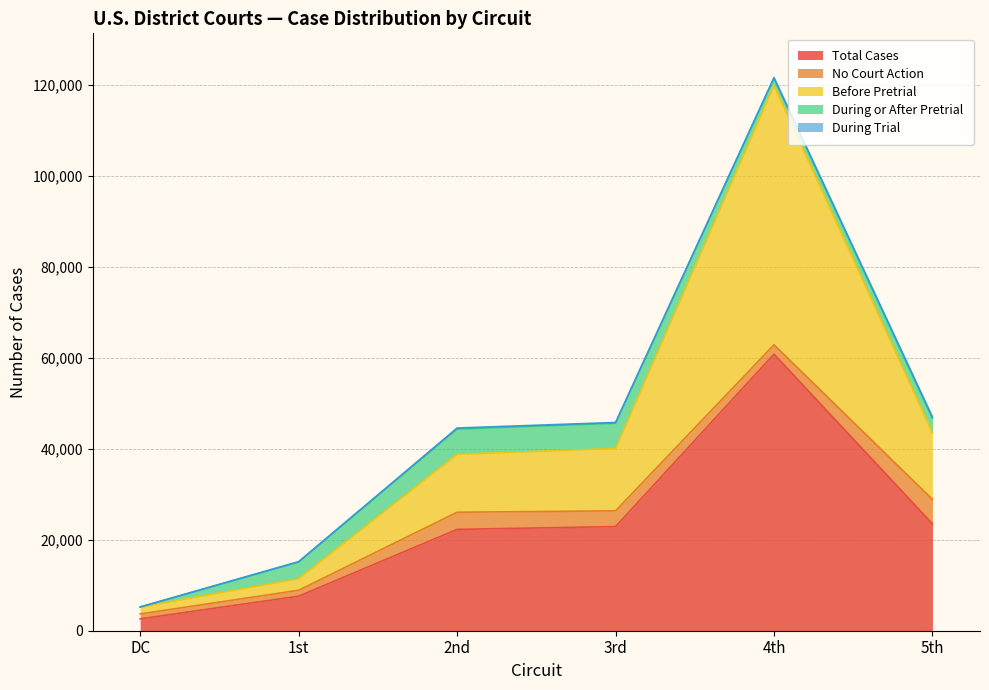

What is the difference between the highest and lowest values at 1st?

7502